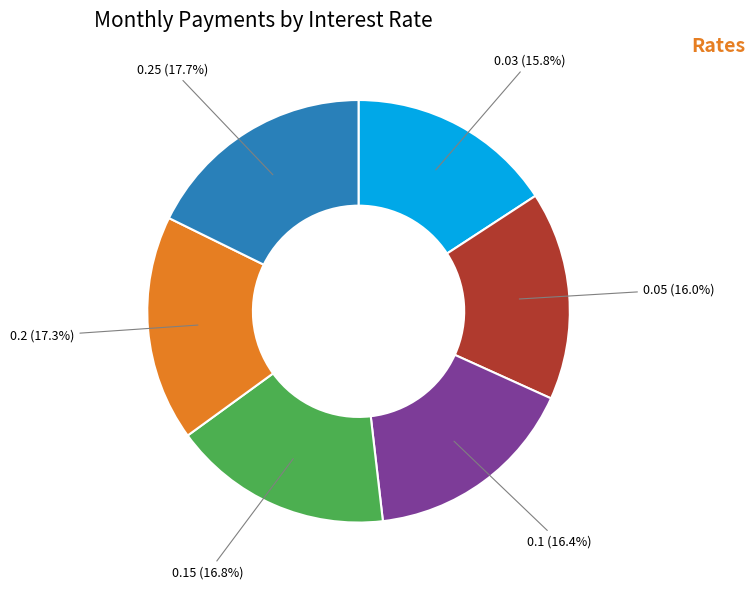

To the nearest percent, what is the difference between the largest and smallest slice percentages?

2%